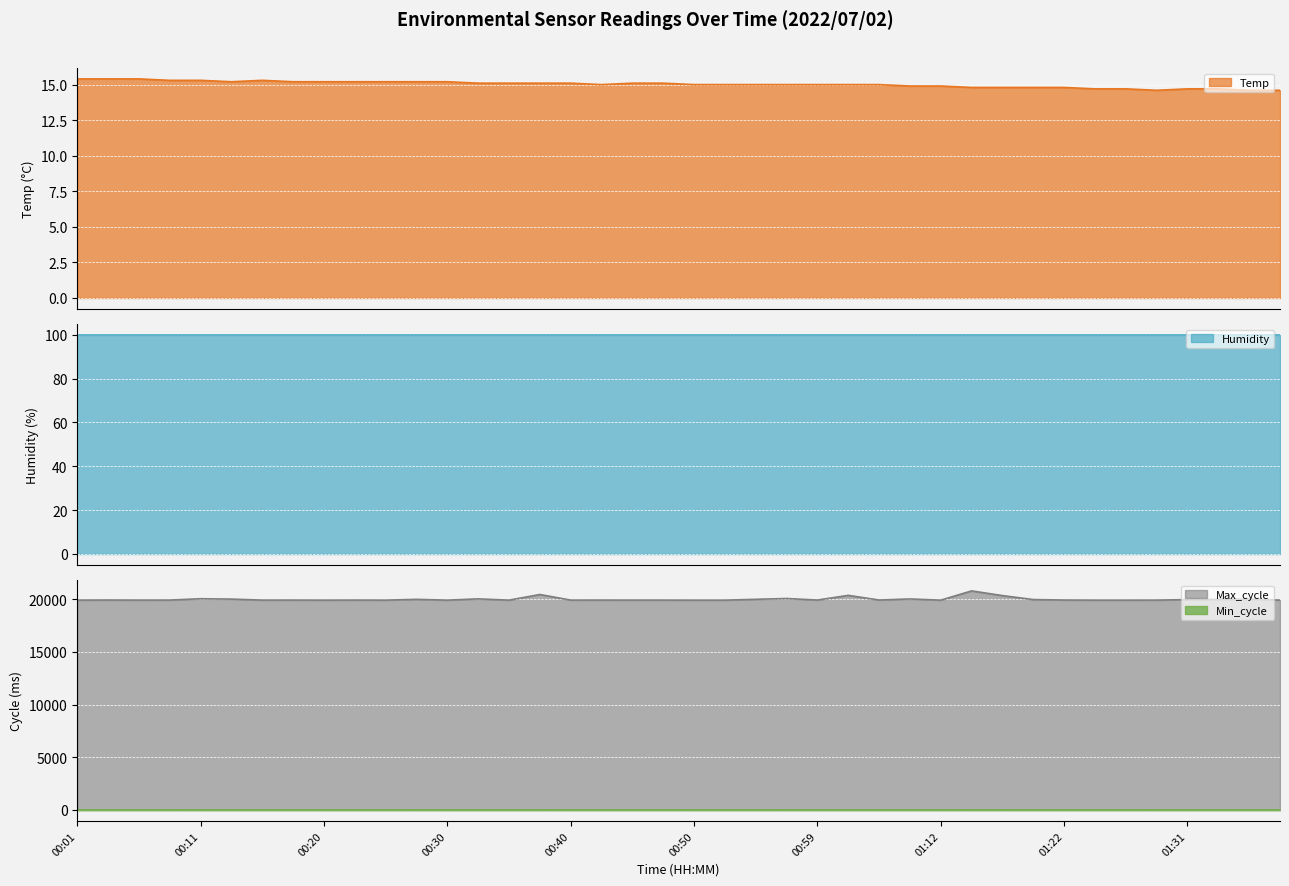

Which series has the largest total across all categories?

Max_cycle